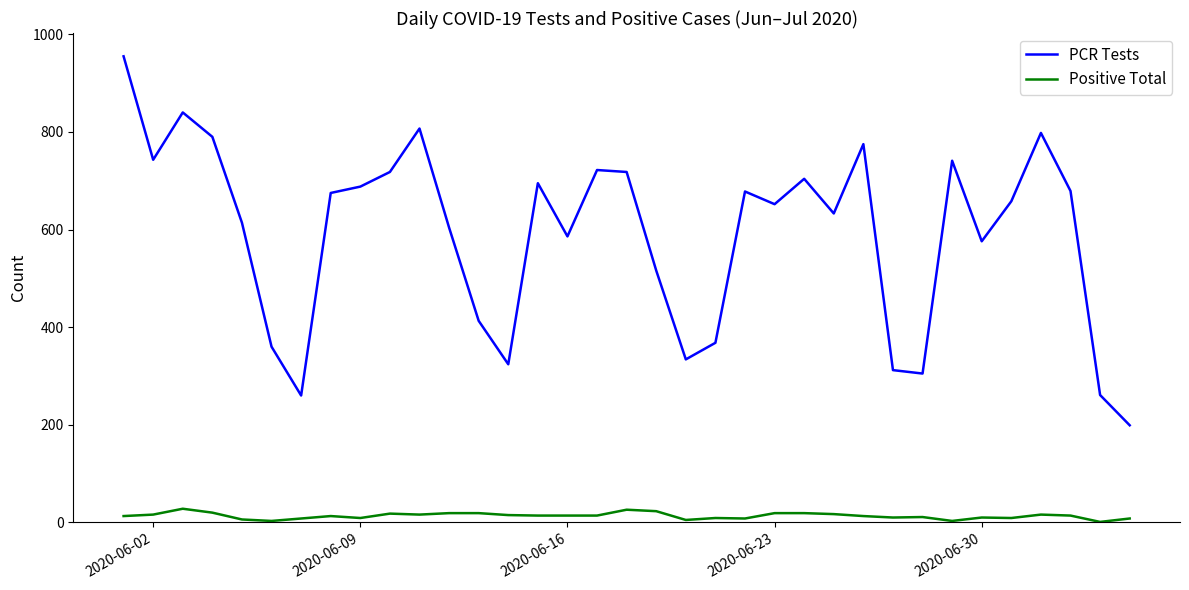

How many lines are shown in the chart?

2